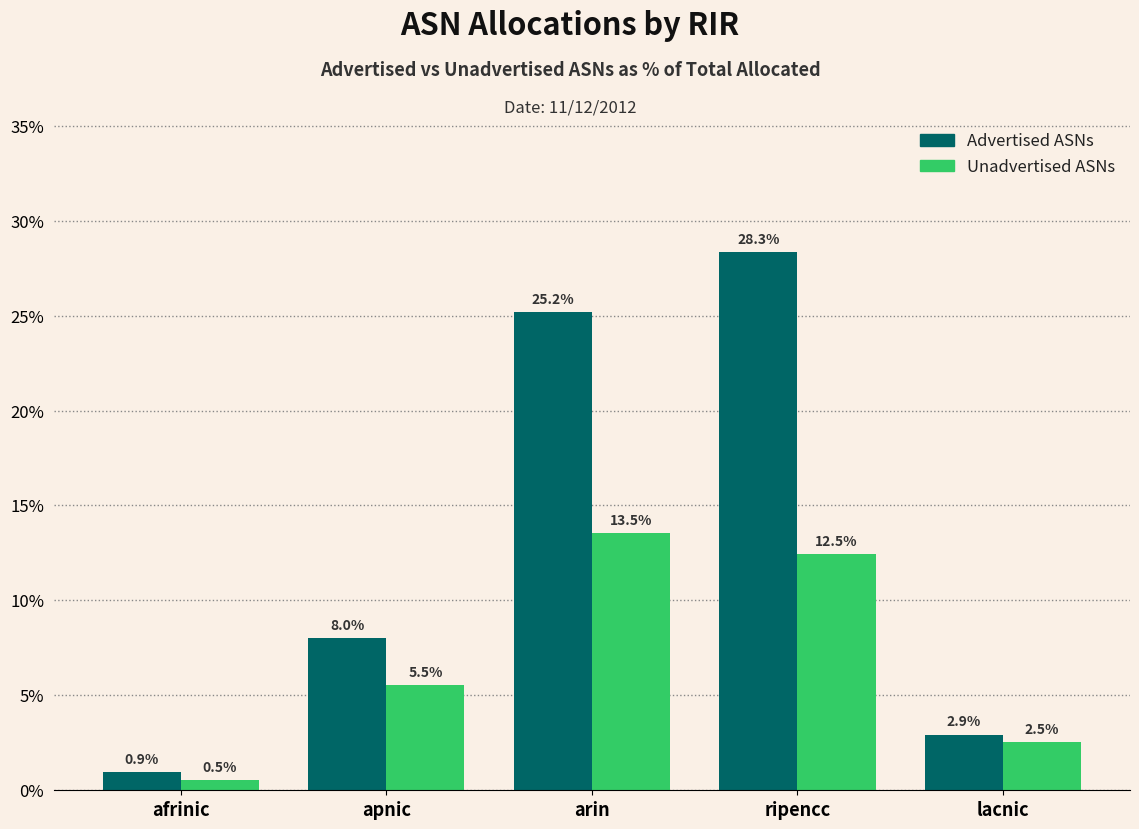

Reading left to right, extract all data points from this chart.

Advertised ASNs: 0.9	8.0	25.2	28.3	2.9
Unadvertised ASNs: 0.5	5.5	13.5	12.5	2.5